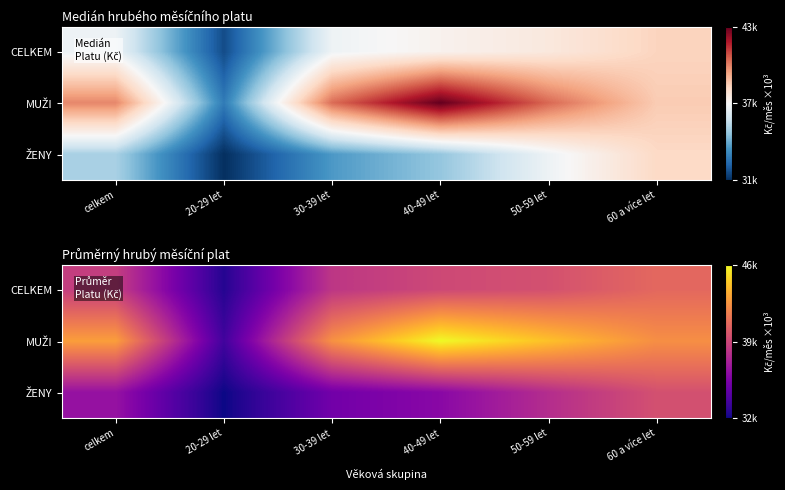

Rank the series by their average value, from lowest to highest.

ŽENY, CELKEM, MUŽI